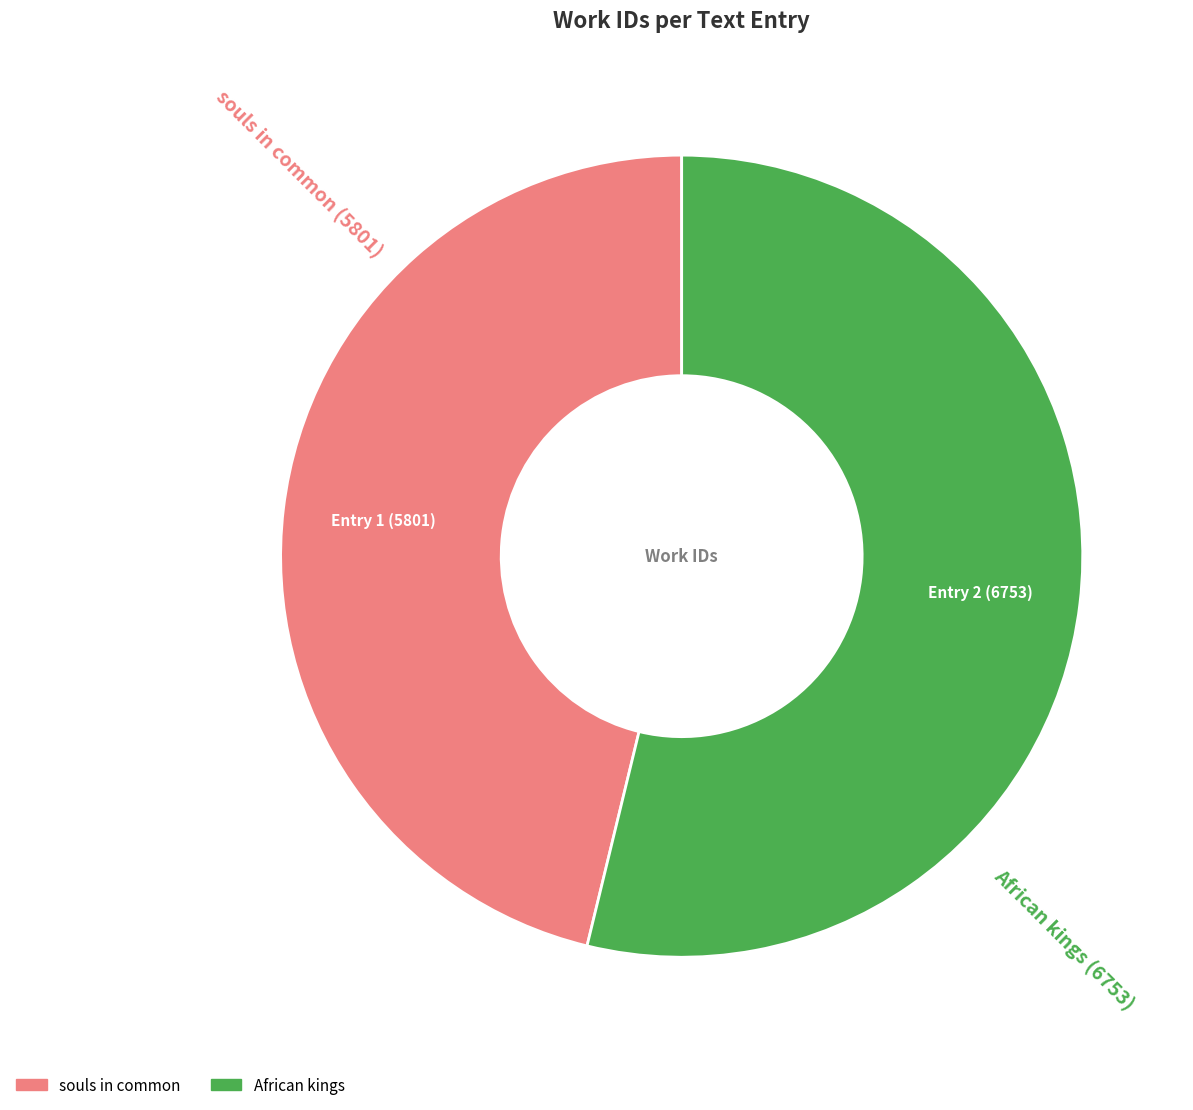

Which category has the smallest portion of the pie?

souls in common